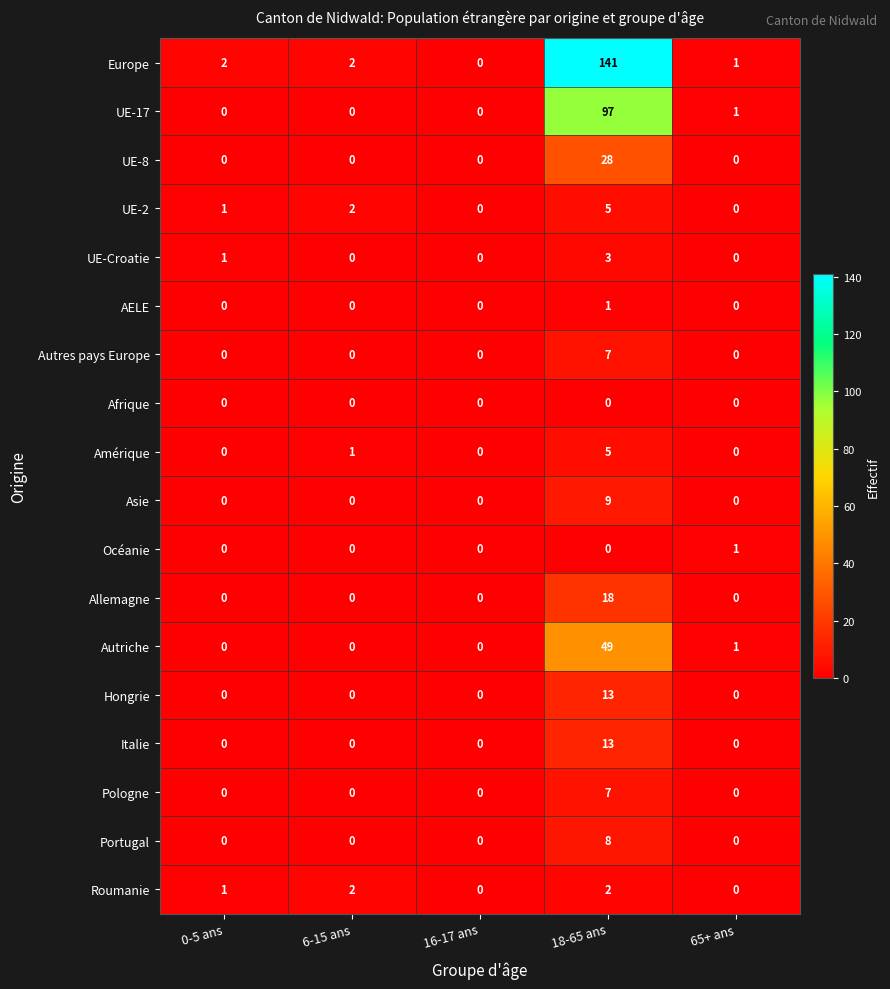

What is the maximum value shown in the chart?

141